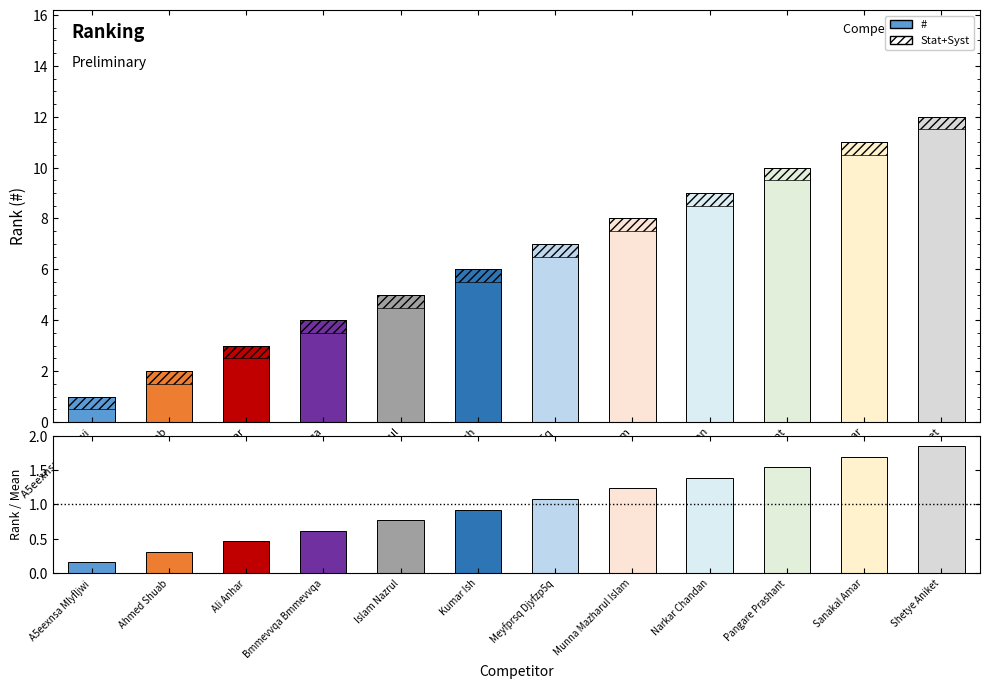

Where is the data nearest to the value 1?

Kumar Ish